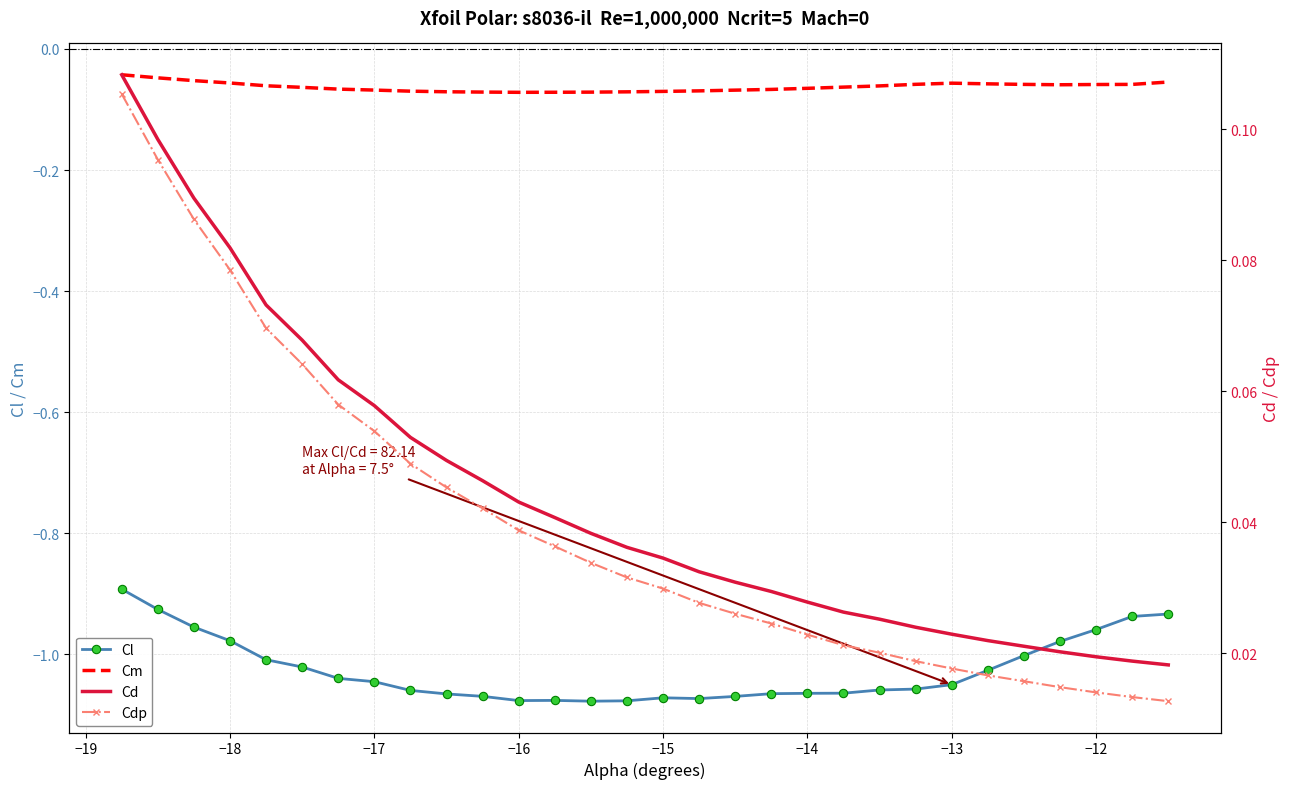

Which series has the largest total across all categories?

Cd